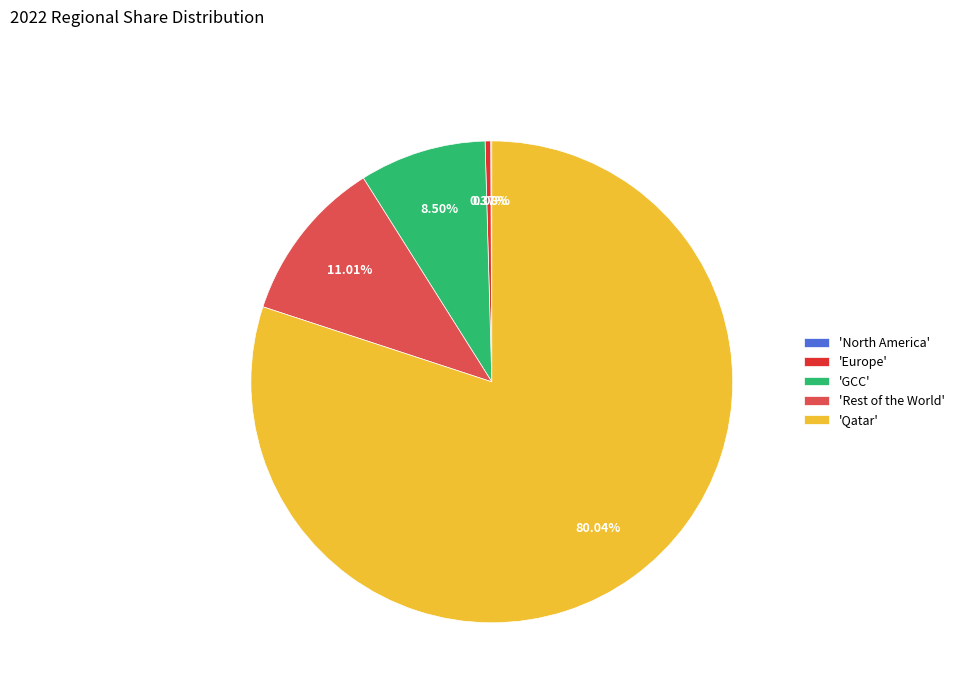

Is there a majority slice in this chart?

Yes